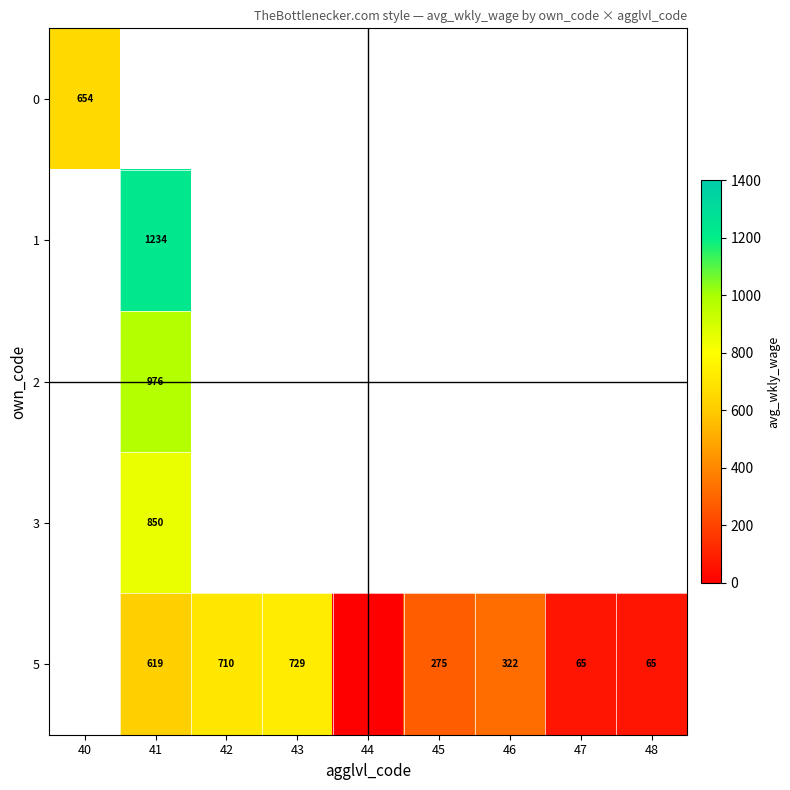

Is it true that 5 equals 65 at 47?

True